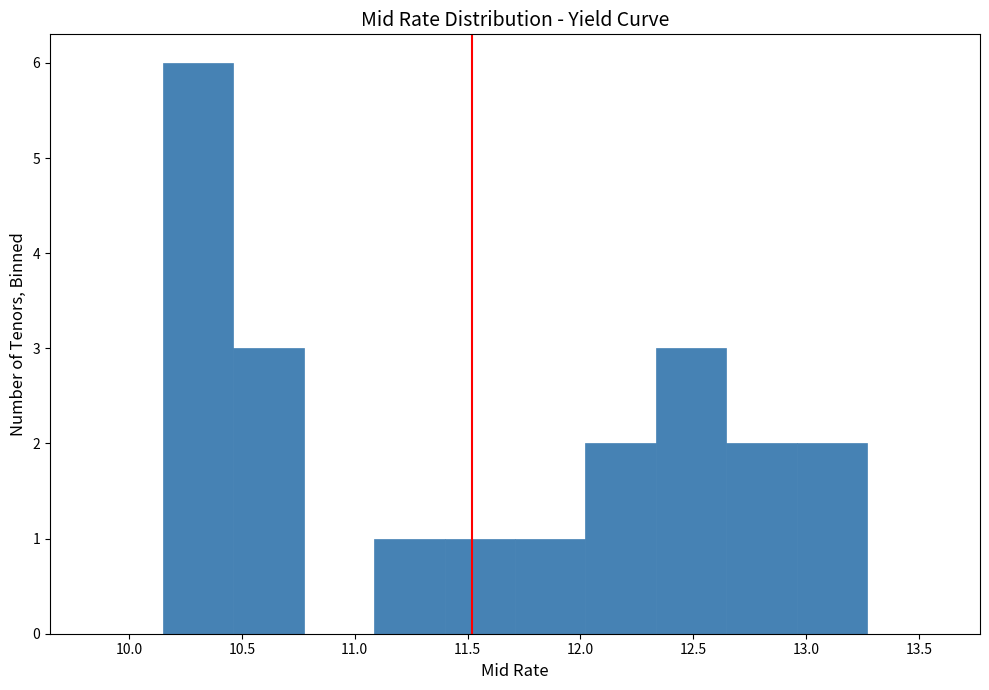

Reading left to right, list every bar in this chart as the range it spans on the x-axis followed by its height. Neither the bar edges nor the heights are printed on the chart, so give them approximately, as read against the axes.

10.15 to 10.45: 6
10.45 to 10.75: 3
10.75 to 11.10: 0
11.10 to 11.40: 1
11.40 to 11.70: 1
11.70 to 12.00: 1
12.00 to 12.35: 2
12.35 to 12.65: 3
12.65 to 12.95: 2
12.95 to 13.25: 2